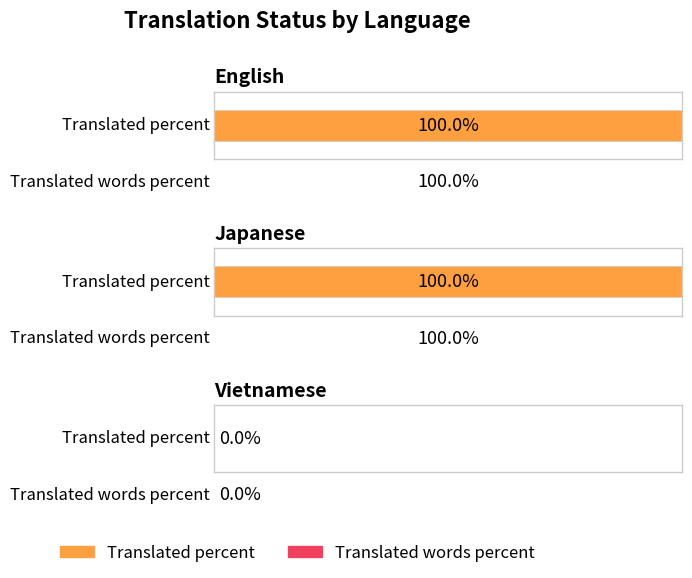

At how many categories does at least one series exceed 52?

2